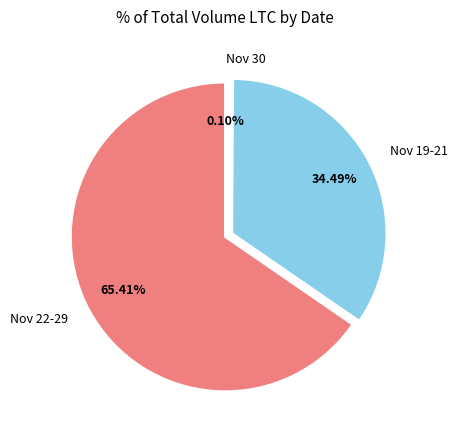

Between Nov 22-29 and Nov 19-21, which is larger?

Nov 22-29